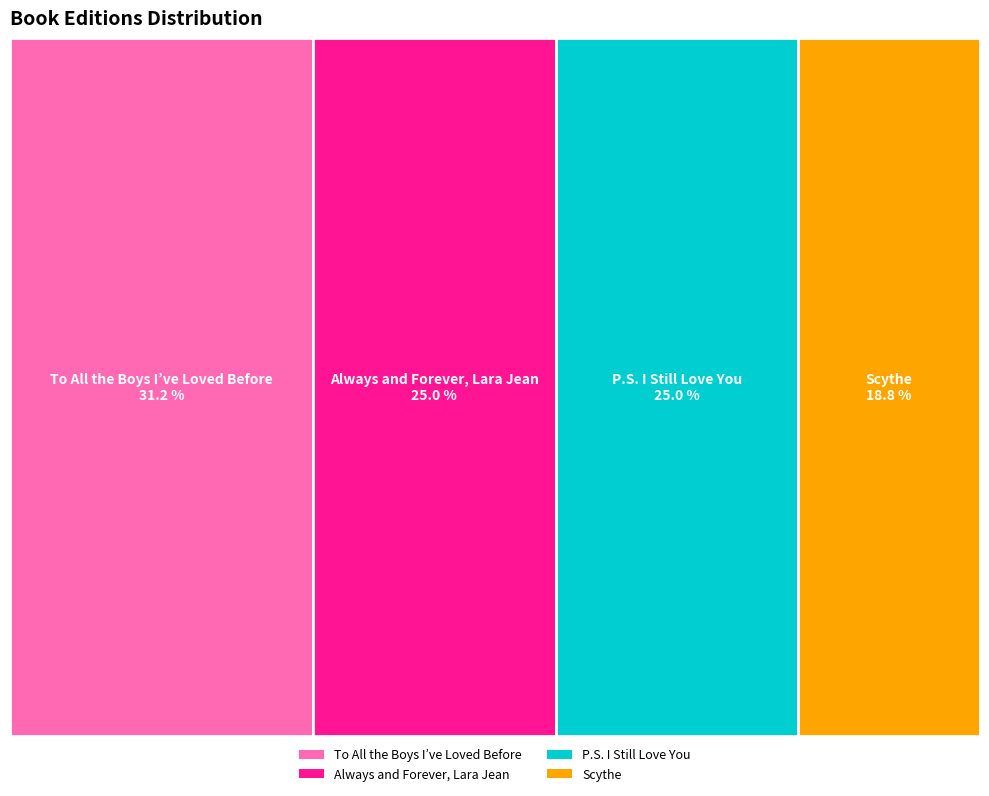

What is the ratio of the value at Scythe to the value at To All the Boys I’ve Loved Before?

0.6